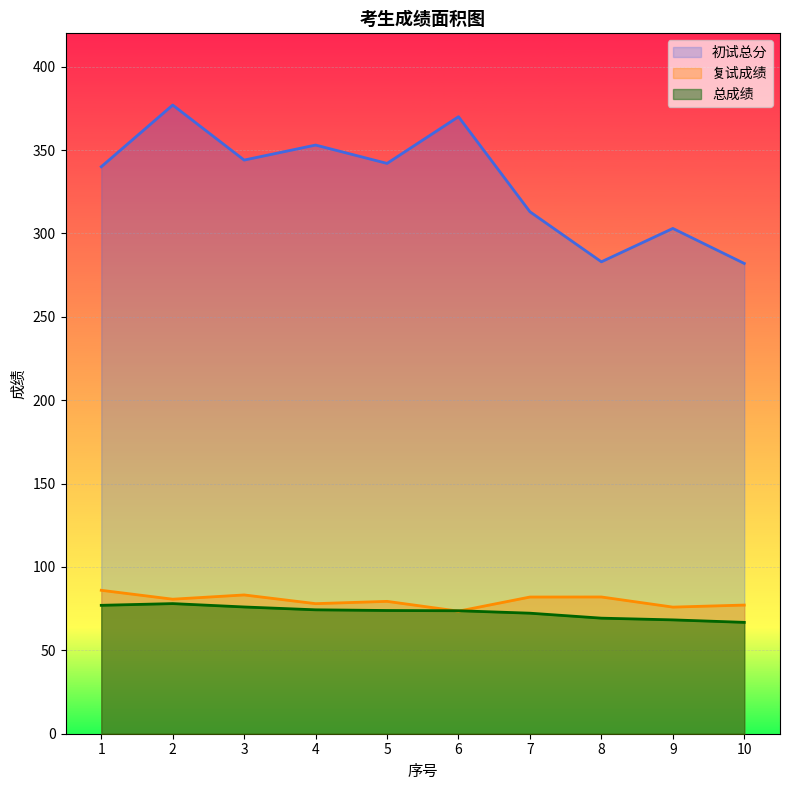

The 总成绩 series shows 66.8 at 10. True or false?

True